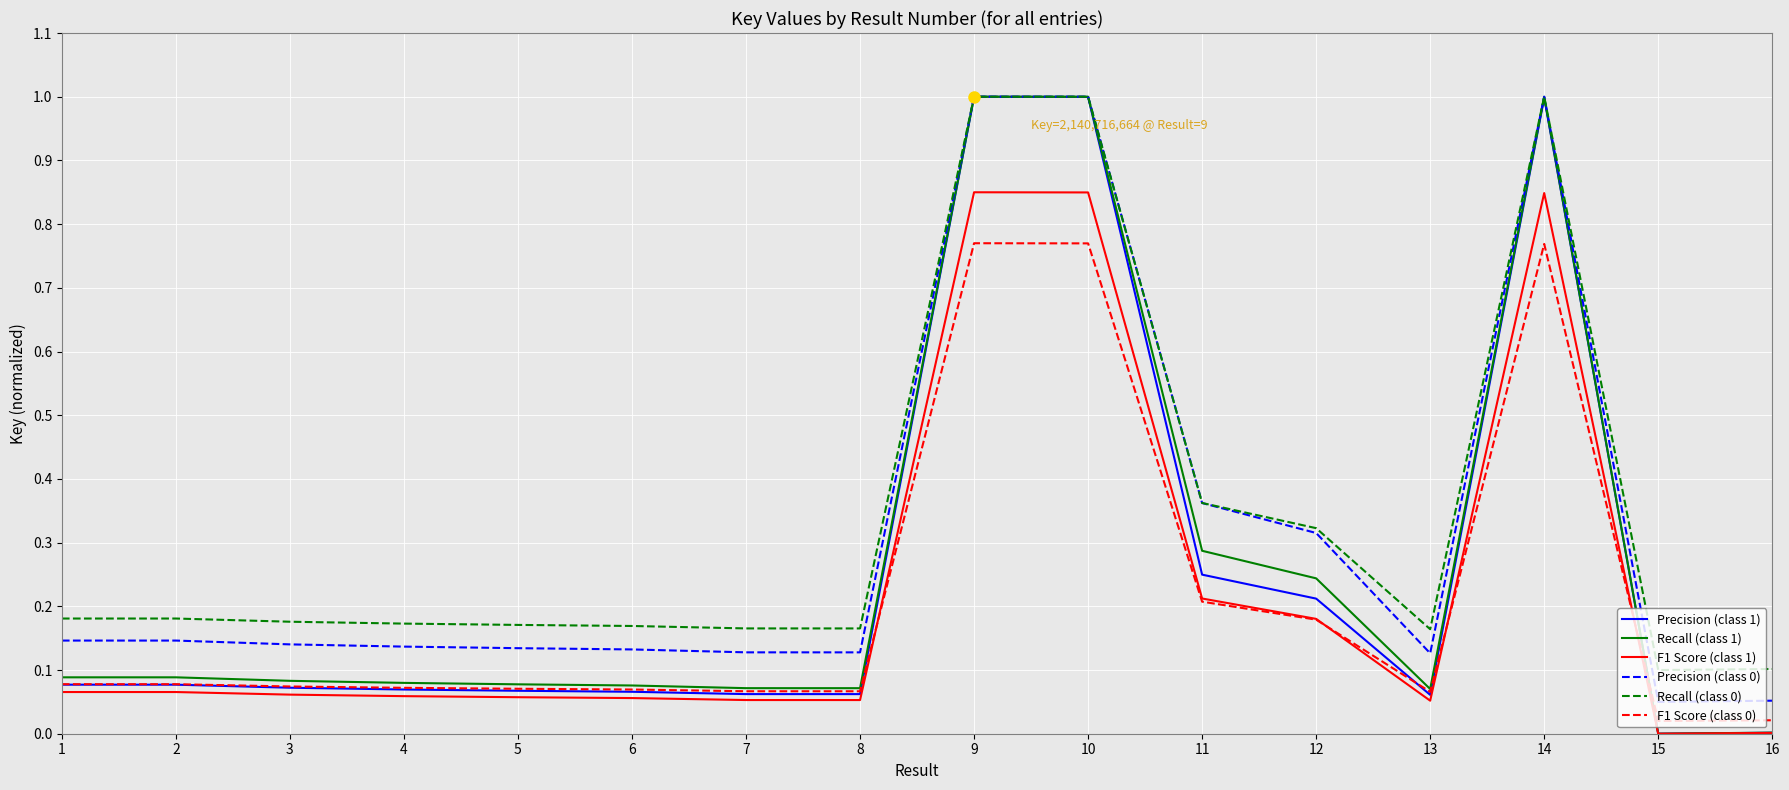

True or false: F1 Score (class 1) and Precision (class 0) intersect in this chart.

False